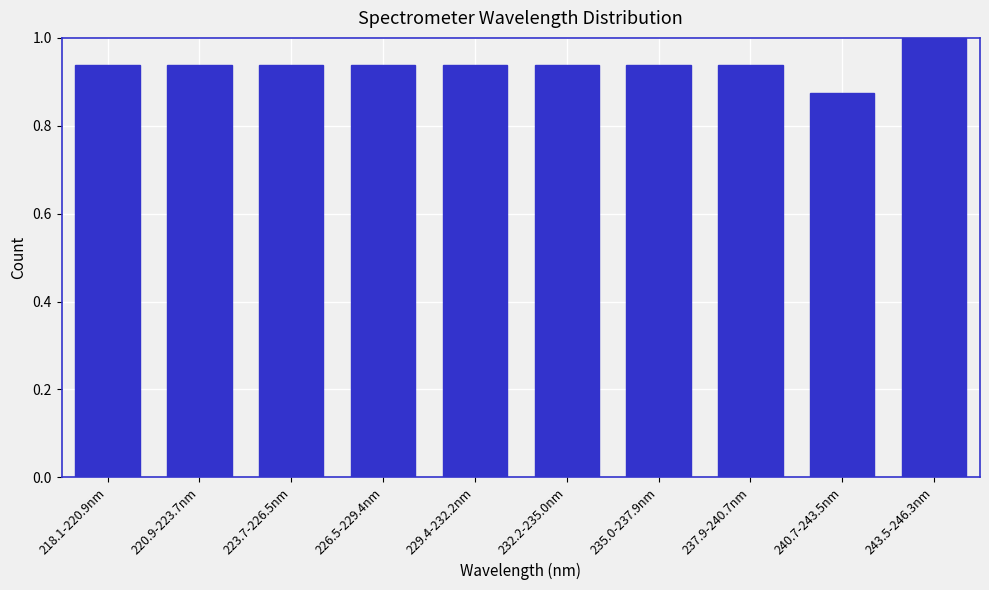

What position from the left is 223.7-226.5nm?

3